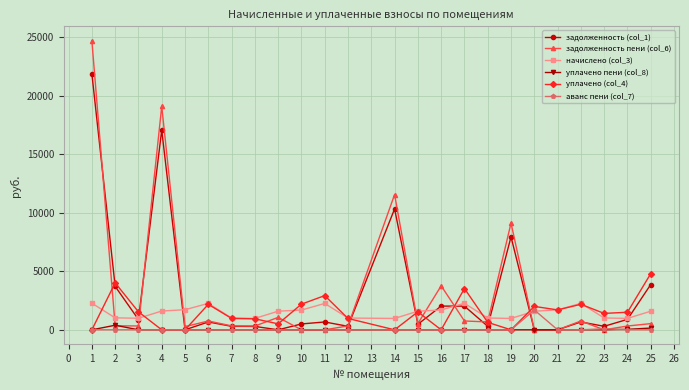

Which series has the largest range (max minus min)?

задолженность пени (col_6)